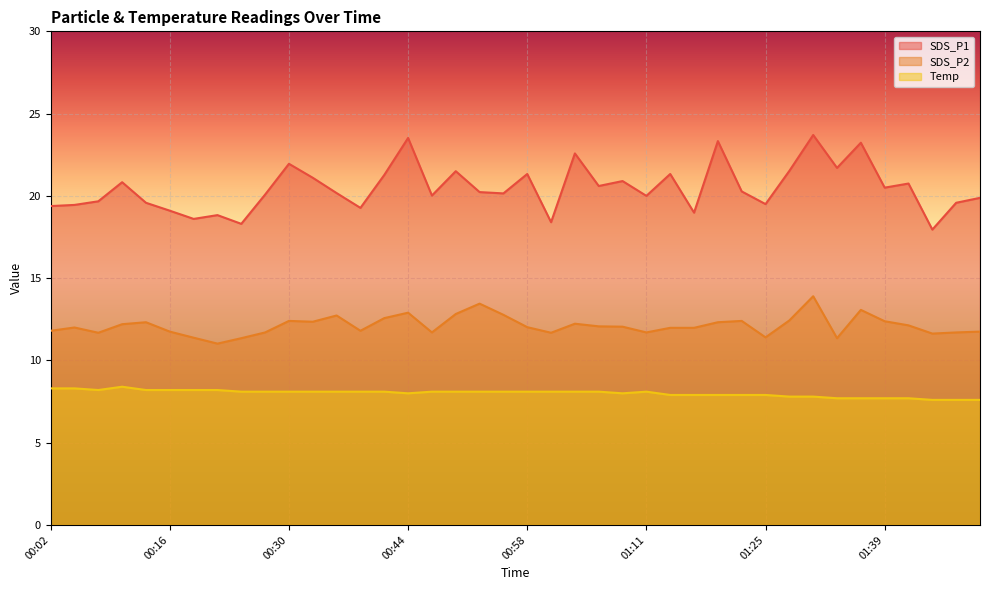

The value of SDS_P2 at 01:28 is 18.2. True or false?

False